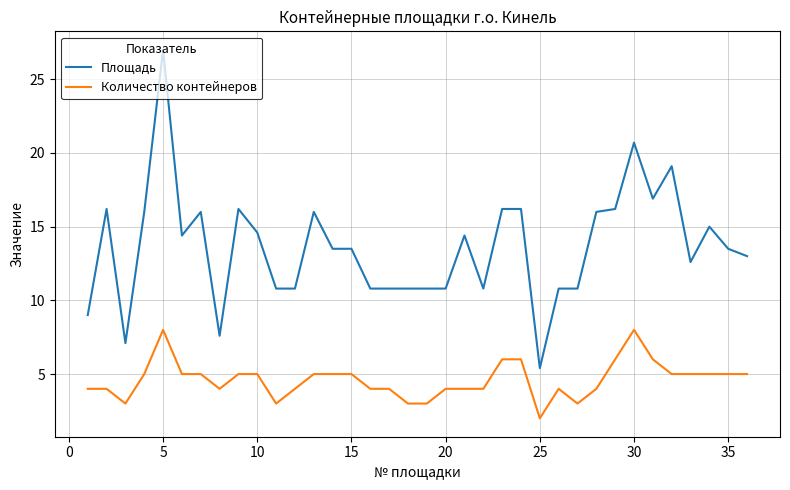

What is the minimum value shown in the chart?

2.0